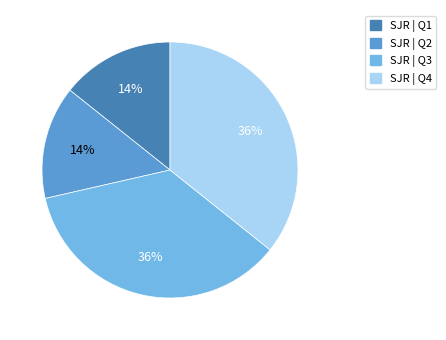

Do SJR | Q2 and SJR | Q1 together represent more than half of the pie?

No